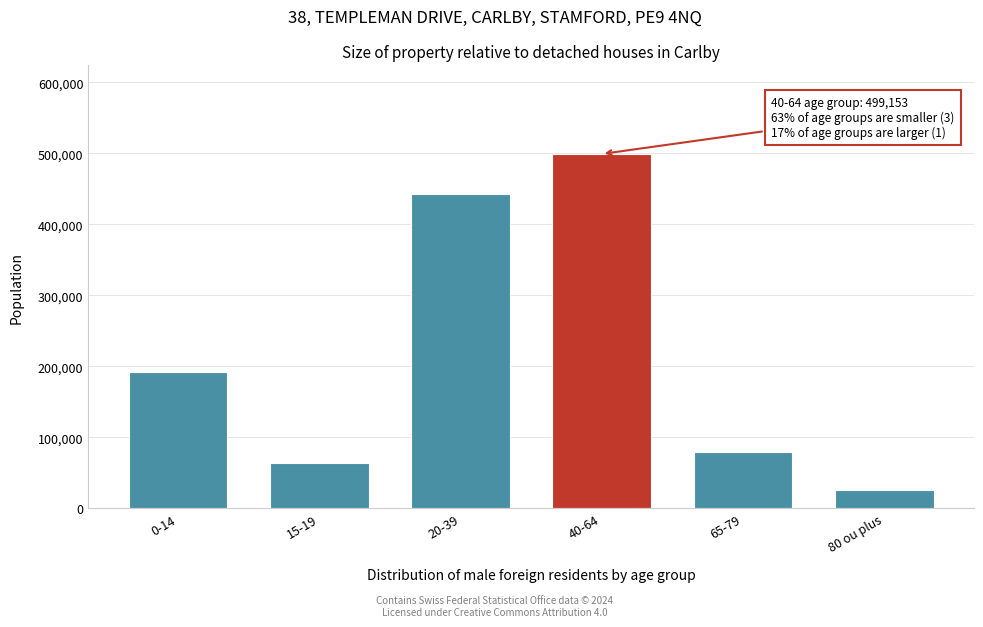

Reading left to right, transcribe all the data shown in this chart.

192666	63975	443370	499153	79069	25703